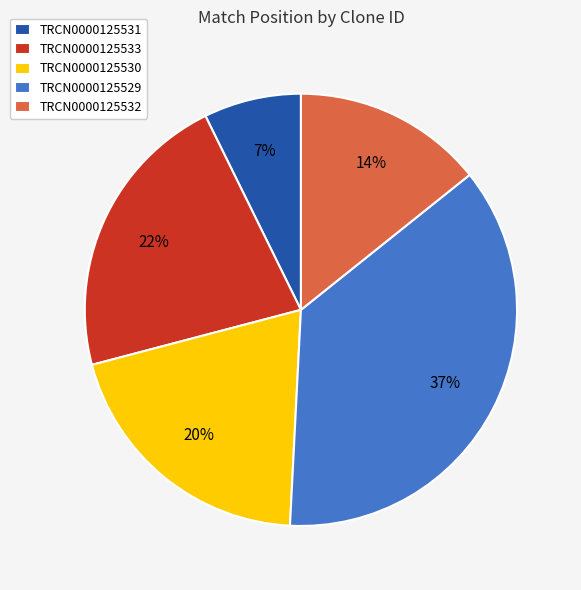

Is TRCN0000125529 the majority of the pie?

No